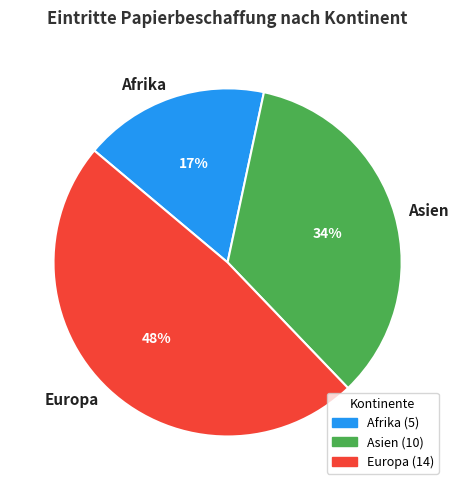

Do Europa and Afrika together represent more than half of the pie?

Yes